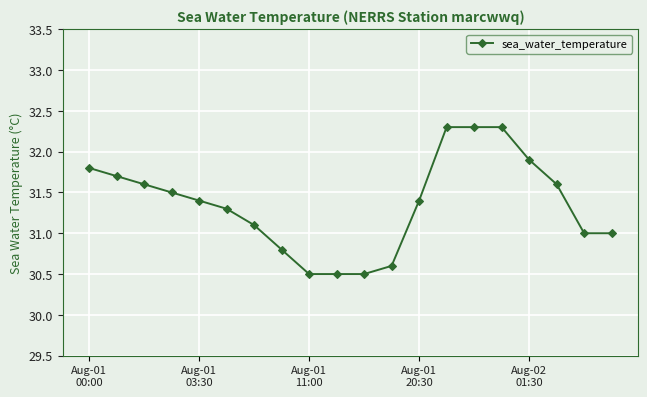

What is the value of the 3rd point from the left?

31.6